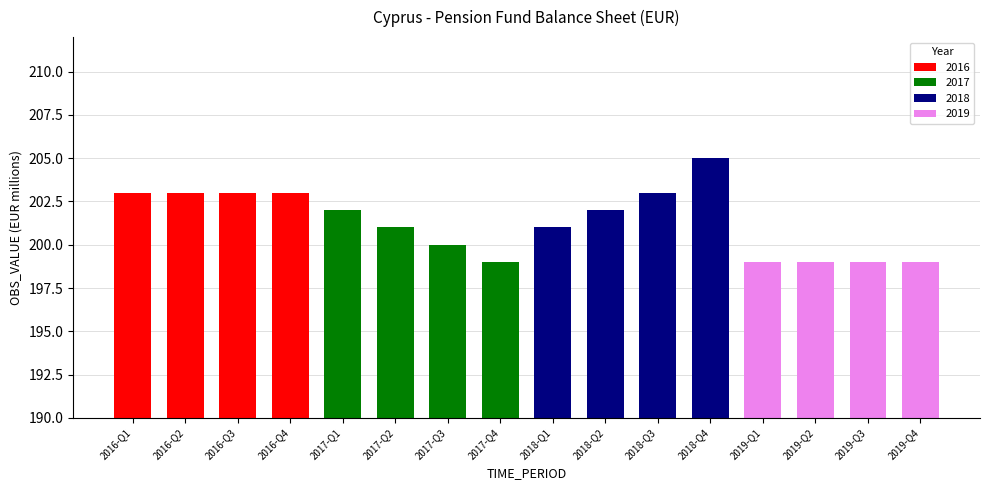

What is the label of the 13th bar from the left?

2019-Q1